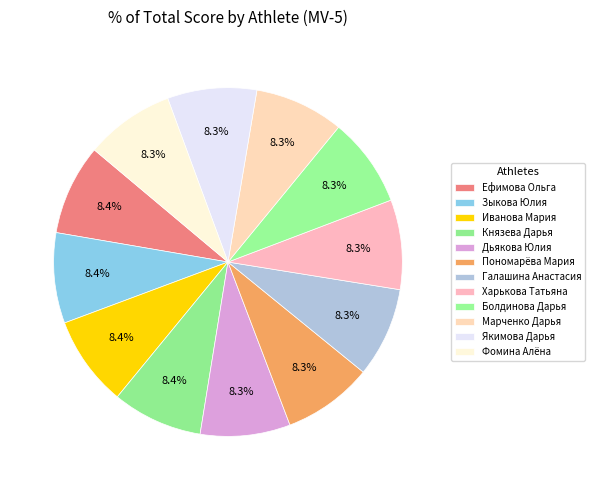

Rank the categories by value from lowest to highest.

Фомина Алёна, Якимова Дарья, Марченко Дарья, Болдинова Дарья, Харькова Татьяна, Галашина Анастасия, Пономарёва Мария, Дьякова Юлия, Князева Дарья, Иванова Мария, Зыкова Юлия, Ефимова Ольга